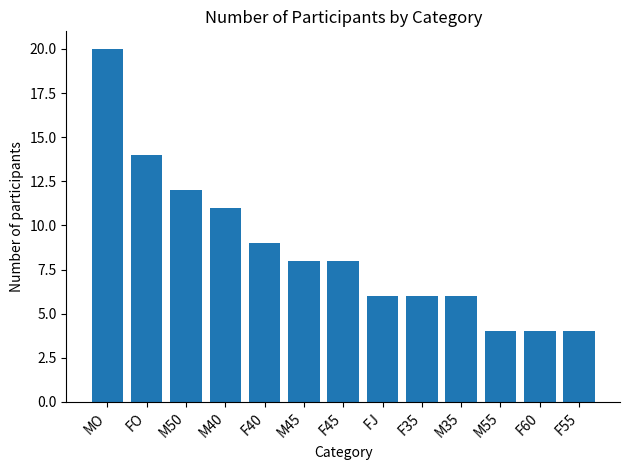

What is the maximum value shown in the chart?

20